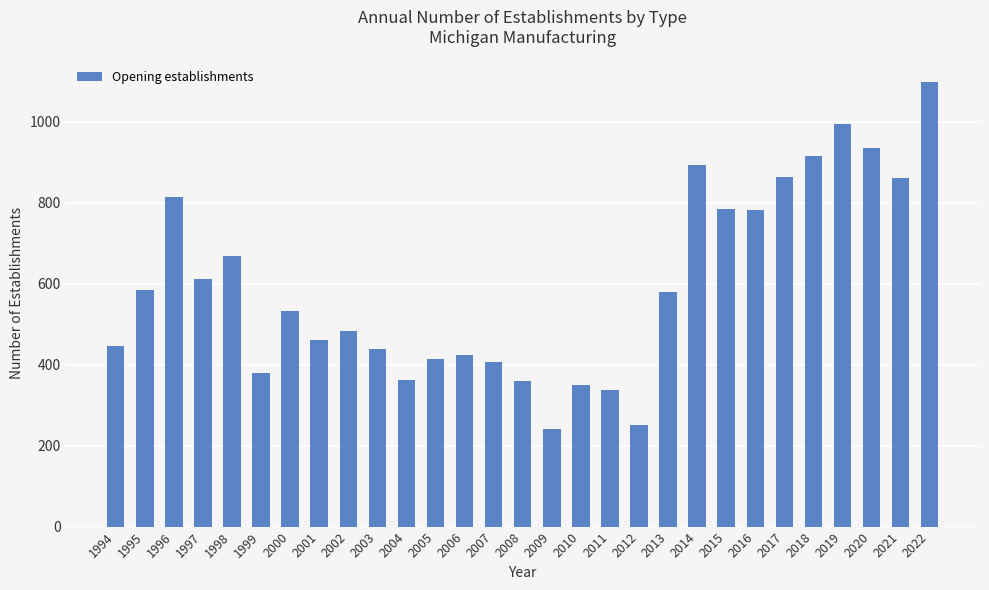

Is it true that the value at 1995 is 381?

False